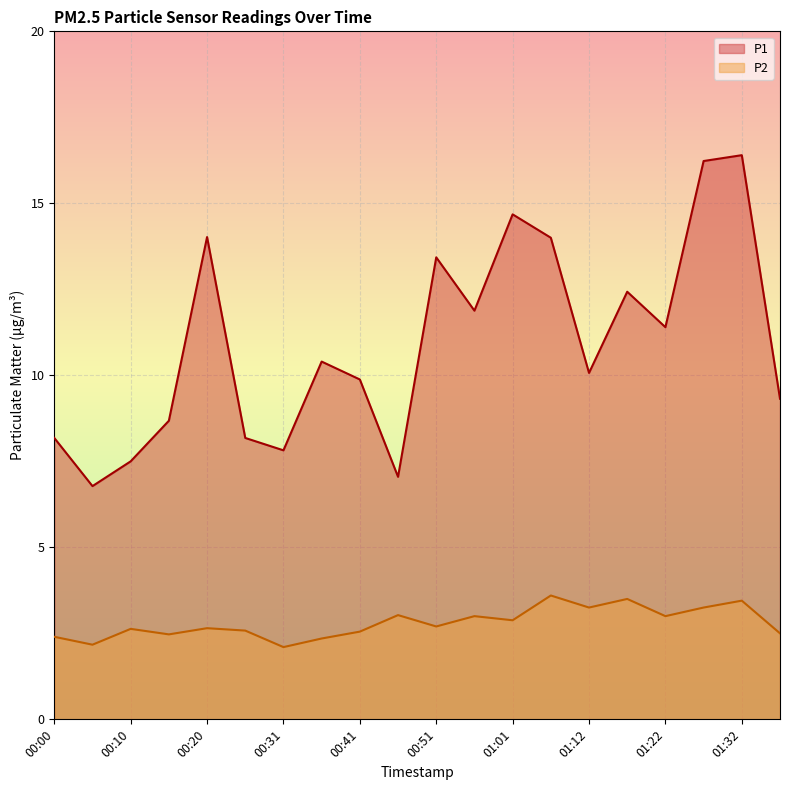

Reading right to left, extract all data points from this chart.

P1: 01:37=9.3	01:32=16.4	01:27=16.2	01:22=11.4	01:17=12.4	01:12=10.1	01:07=14.0	01:01=14.7	00:56=11.9	00:51=13.4	00:46=7.0	00:41=9.9	00:36=10.4	00:31=7.8	00:26=8.2	00:20=14.0	00:15=8.7	00:10=7.5	00:05=6.8	00:00=8.2
P2: 01:37=2.5	01:32=3.5	01:27=3.2	01:22=3.0	01:17=3.5	01:12=3.2	01:07=3.6	01:01=2.9	00:56=3.0	00:51=2.7	00:46=3.0	00:41=2.5	00:36=2.4	00:31=2.1	00:26=2.6	00:20=2.6	00:15=2.5	00:10=2.6	00:05=2.2	00:00=2.4